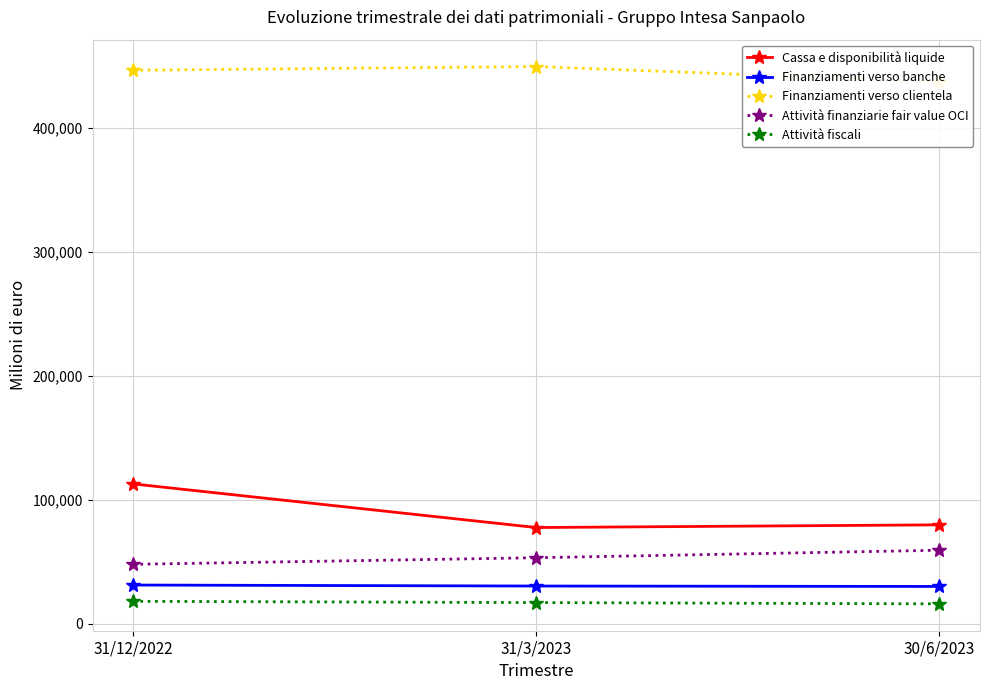

What is the difference between the maximum and second lowest values in the Finanziamenti verso banche series?

805